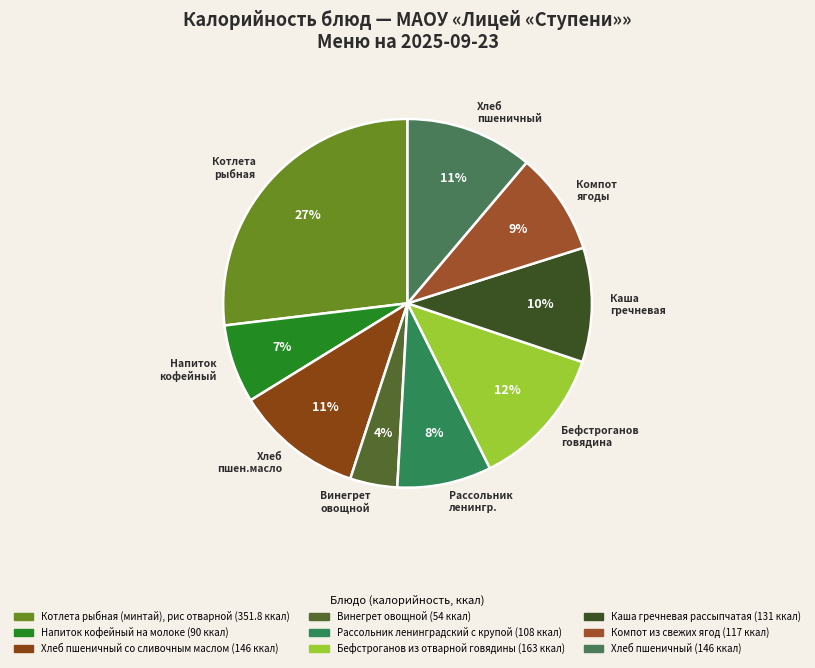

Is the sum of Хлеб пшеничный and Рассольник ленингр. greater than half?

No